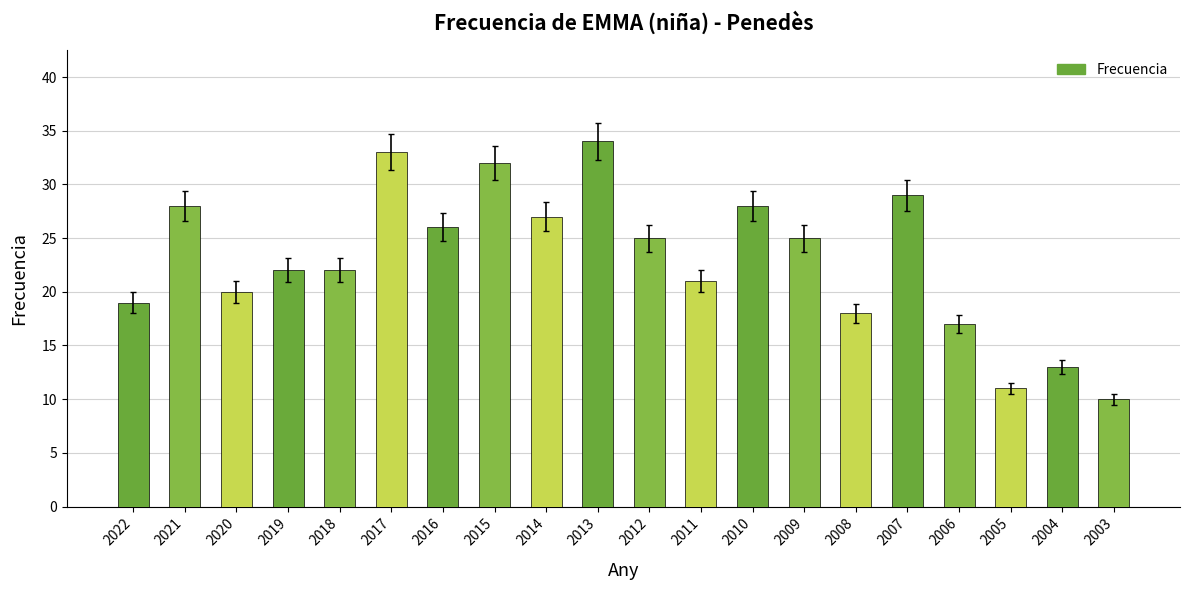

Reading left to right, what are all the values shown in this chart?

19	28	20	22	22	33	26	32	27	34	25	21	28	25	18	29	17	11	13	10